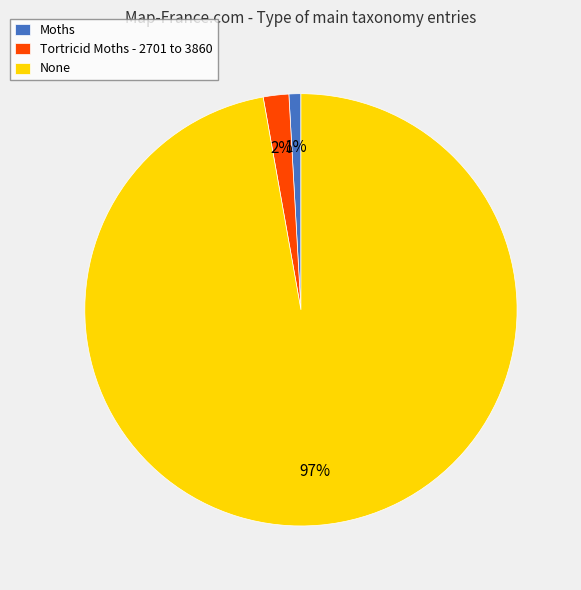

Is it true that Moths is 11% of the pie?

False